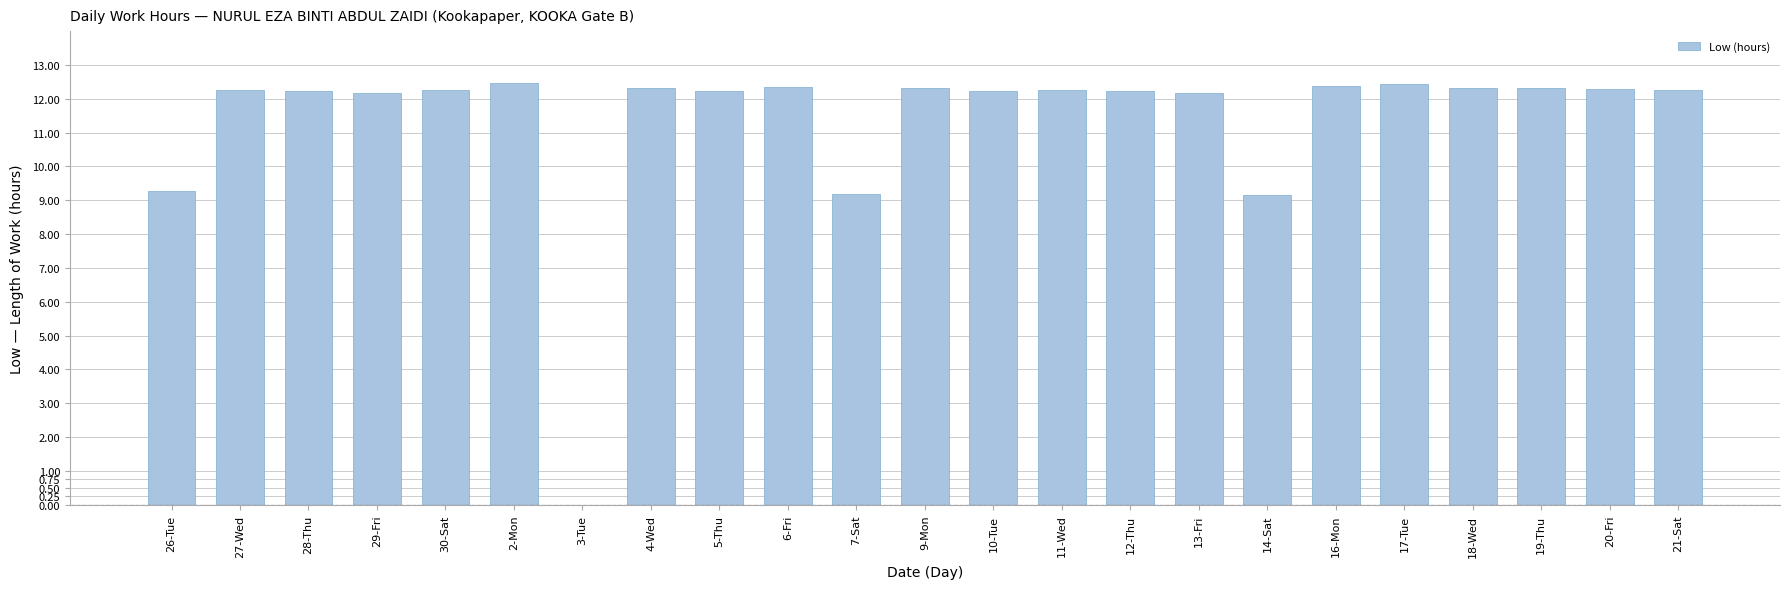

At which label does the data first exceed 12?

27-Wed